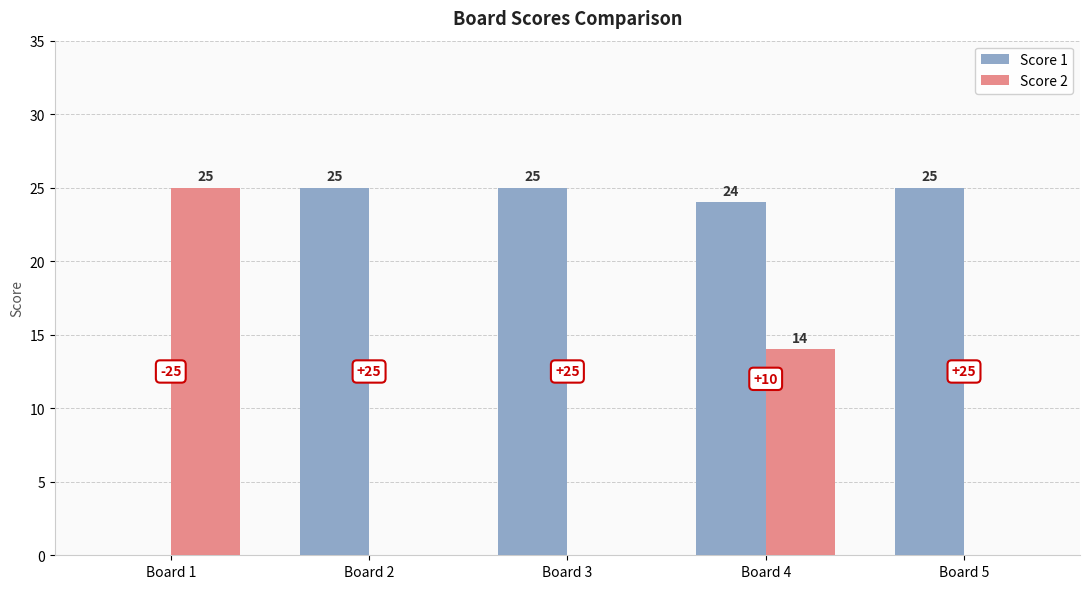

Reading left to right, extract all data points from this chart.

Score 1: 0	25	25	24	25
Score 2: 25	0	0	14	0